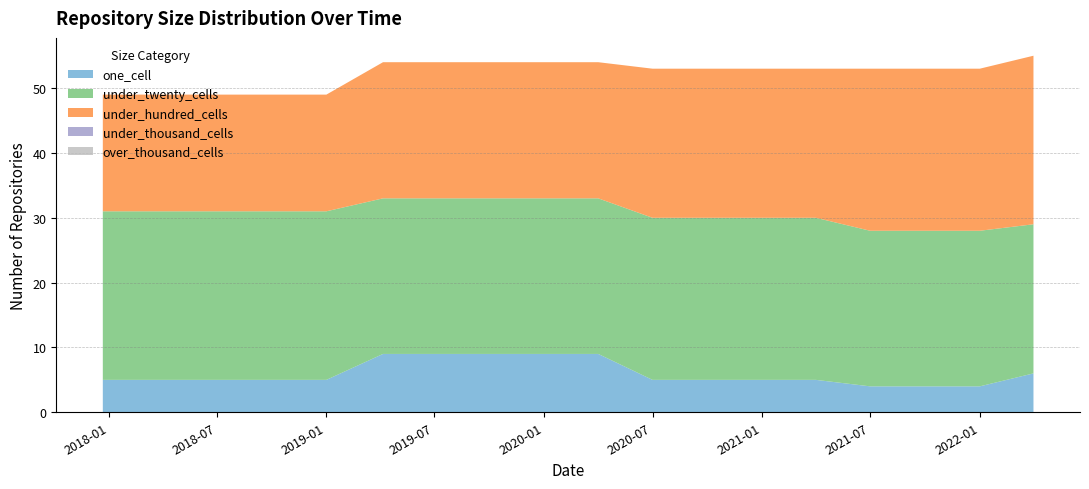

Reading right to left, what are all the values shown in this chart?

one_cell: 6	4	4	4	5	5	5	5	9	9	9	9	9	5	5	5	5	5
under_twenty_cells: 23	24	24	24	25	25	25	25	24	24	24	24	24	26	26	26	26	26
under_hundred_cells: 26	25	25	25	23	23	23	23	21	21	21	21	21	18	18	18	18	18
under_thousand_cells: 0	0	0	0	0	0	0	0	0	0	0	0	0	0	0	0	0	0
over_thousand_cells: 0	0	0	0	0	0	0	0	0	0	0	0	0	0	0	0	0	0